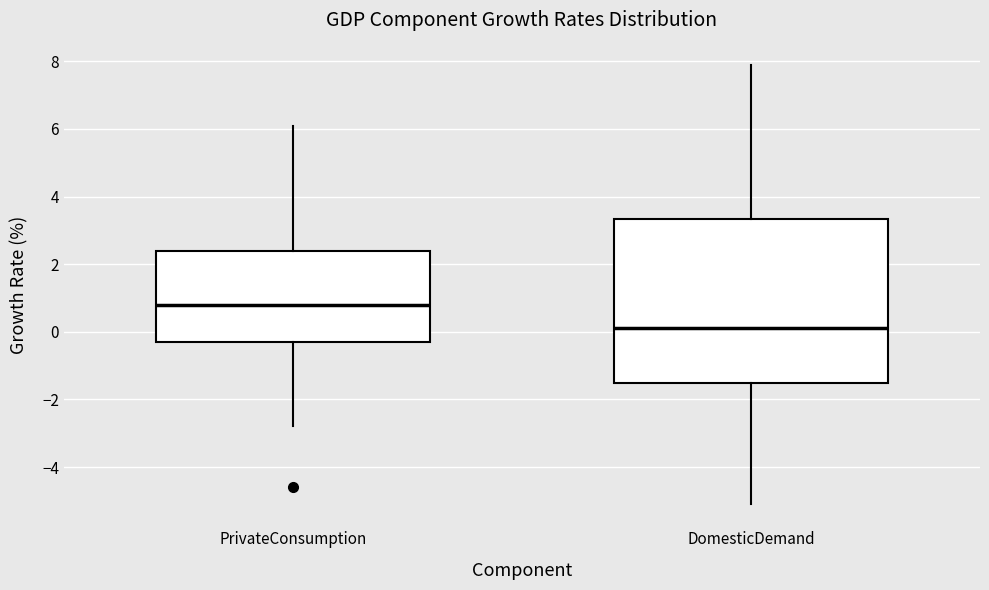

Reading left to right, transcribe this box plot: for each box, give where its median line is, the range the box spans, and where its two whiskers end, as read against the y-axis. The values are not printed on the chart, so give them approximately, as read against the axis.

PrivateConsumption: median 0.8, box -0.2 to 2.4, whiskers -2.8 to 6.2
DomesticDemand: median 0.2, box -1.4 to 3.4, whiskers -5.0 to 8.0